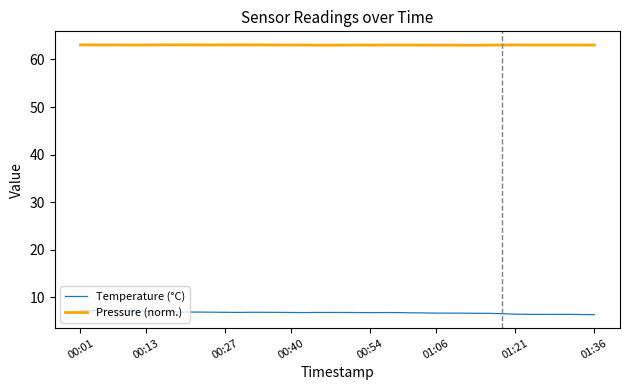

True or false: Pressure (norm.) and Temperature (°C) intersect in this chart.

False